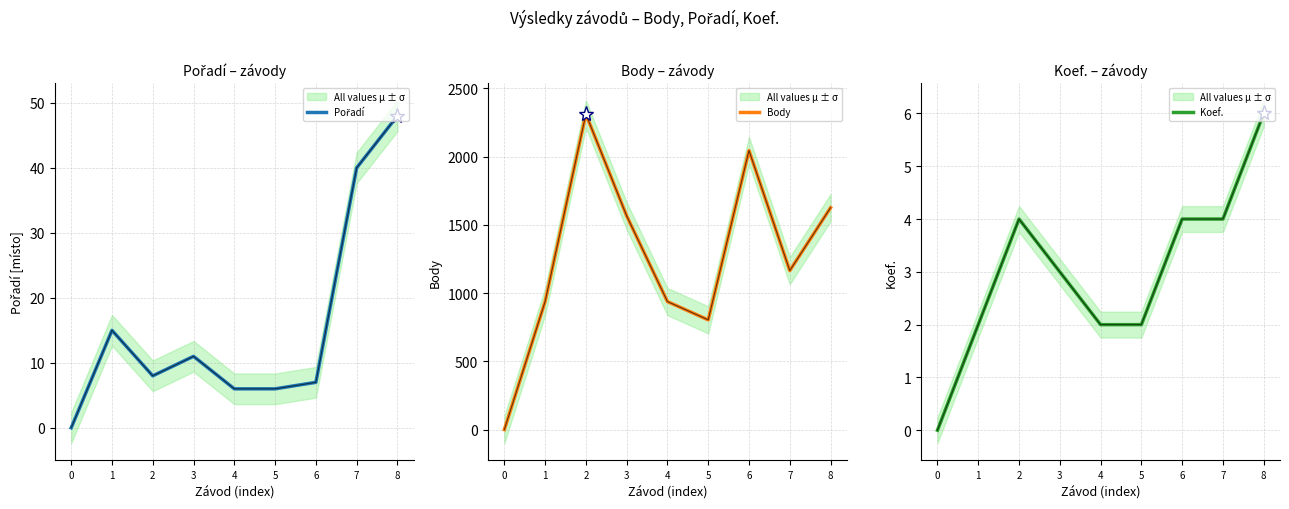

What is the value of the Body point at the 3rd from the left?

2312